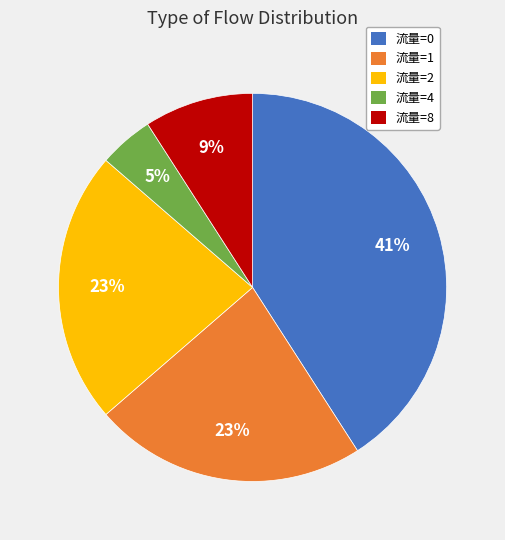

To the nearest percent, what is the difference between the largest and smallest slice percentages?

36%